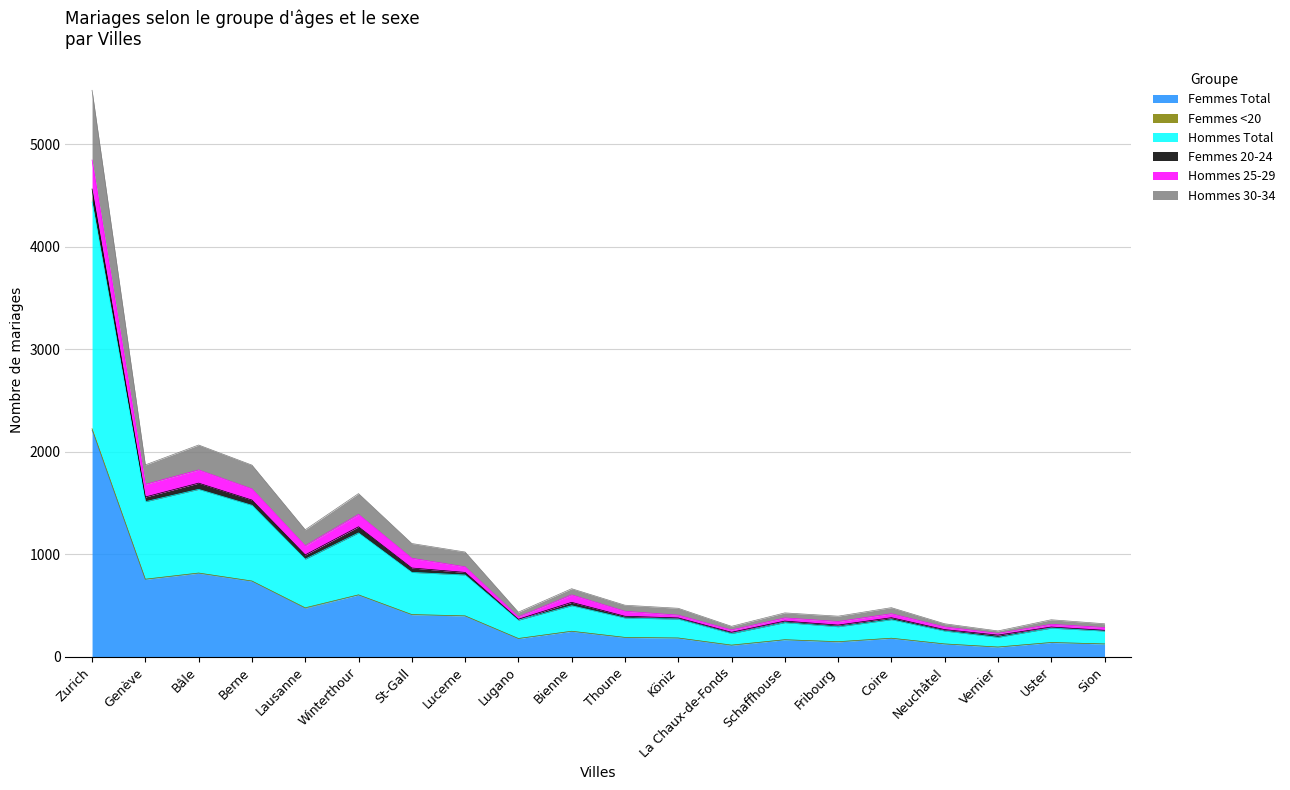

At which category is the sum across all series the highest?

Zurich